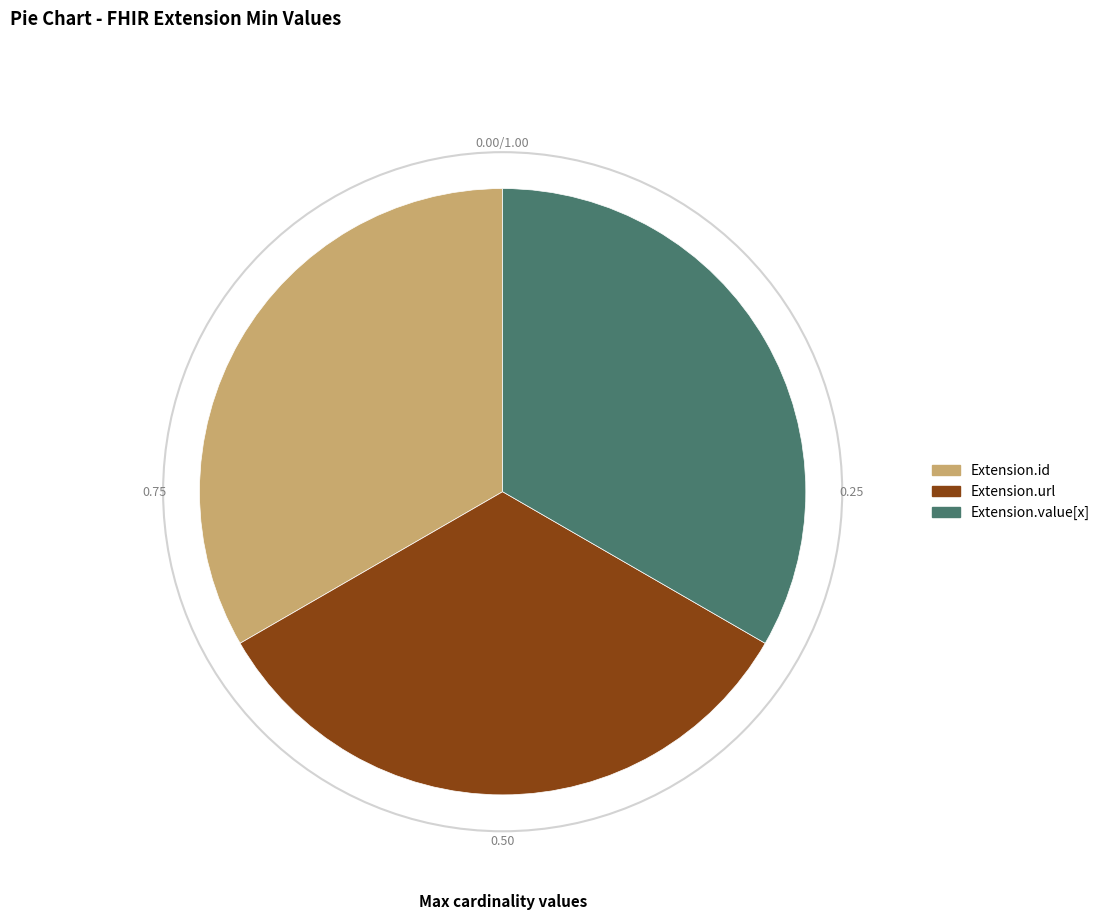

Does any single category account for the majority?

No